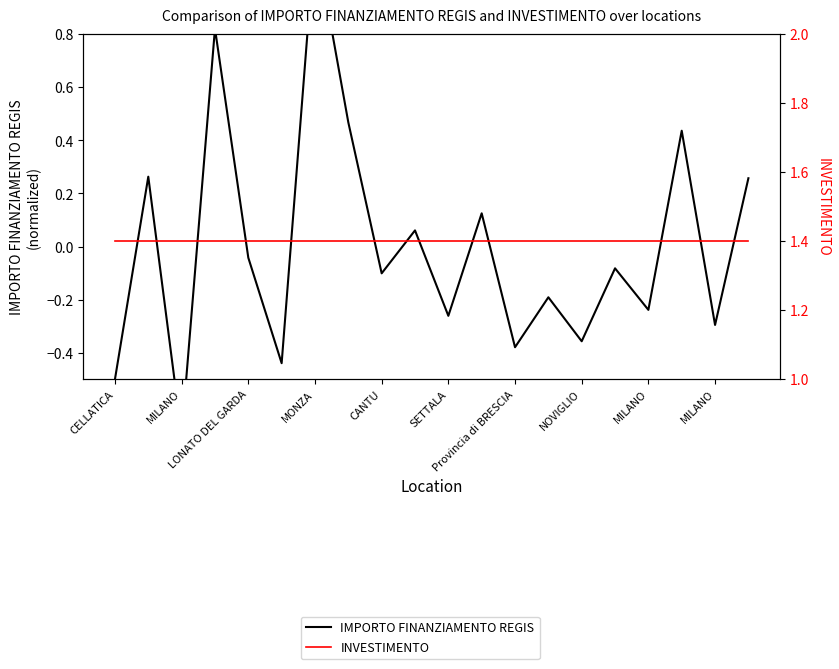

Between CANTU and MILANO, which series saw the biggest shift?

IMPORTO FINANZIAMENTO REGIS